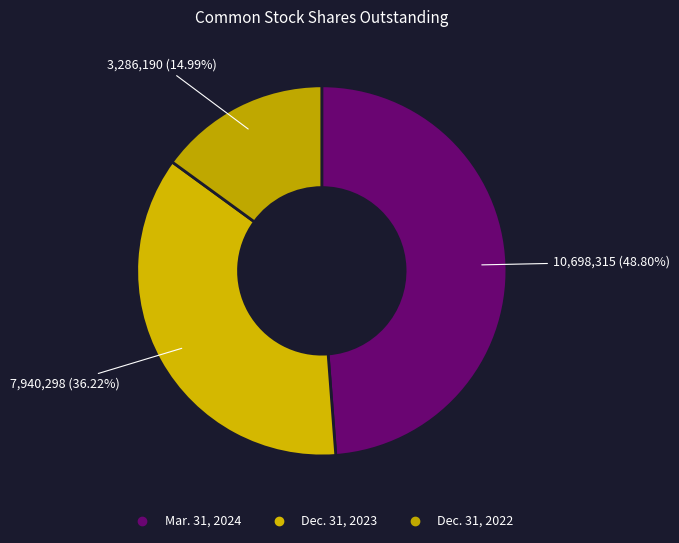

True or false: Mar. 31, 2024 accounts for 49% of the total.

True